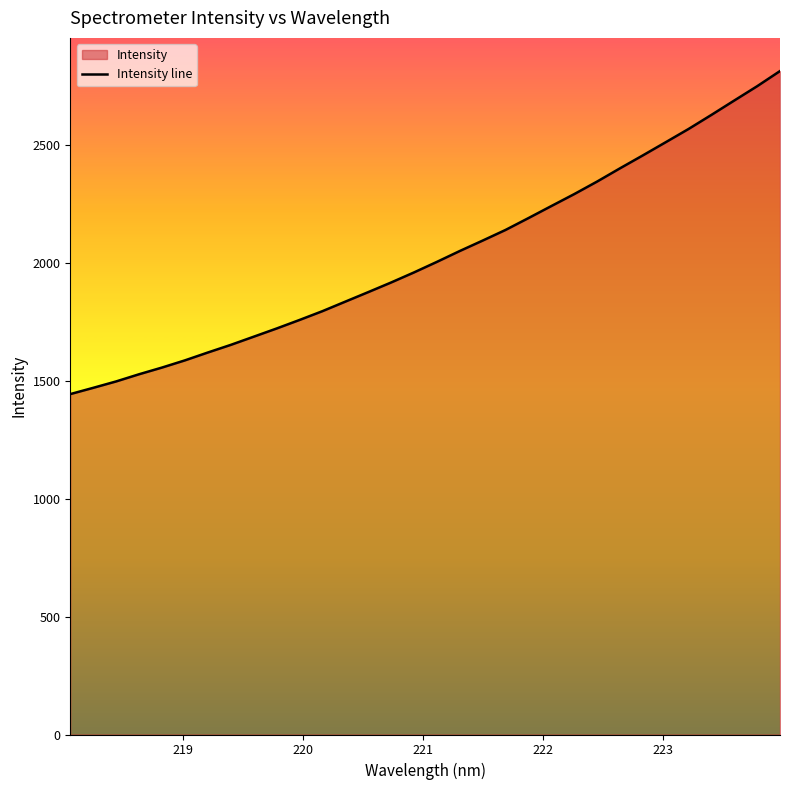

What is the average value?

2034.7